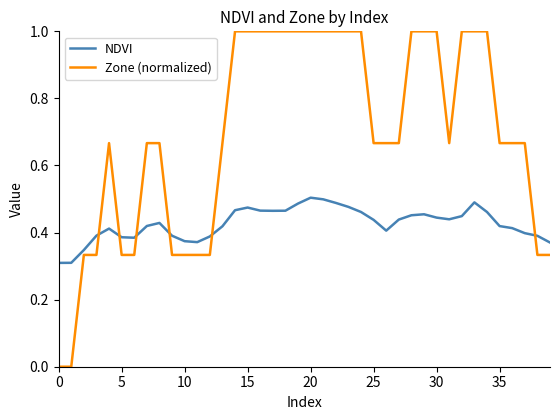

Which series has the largest total across all categories?

Zone (normalized)